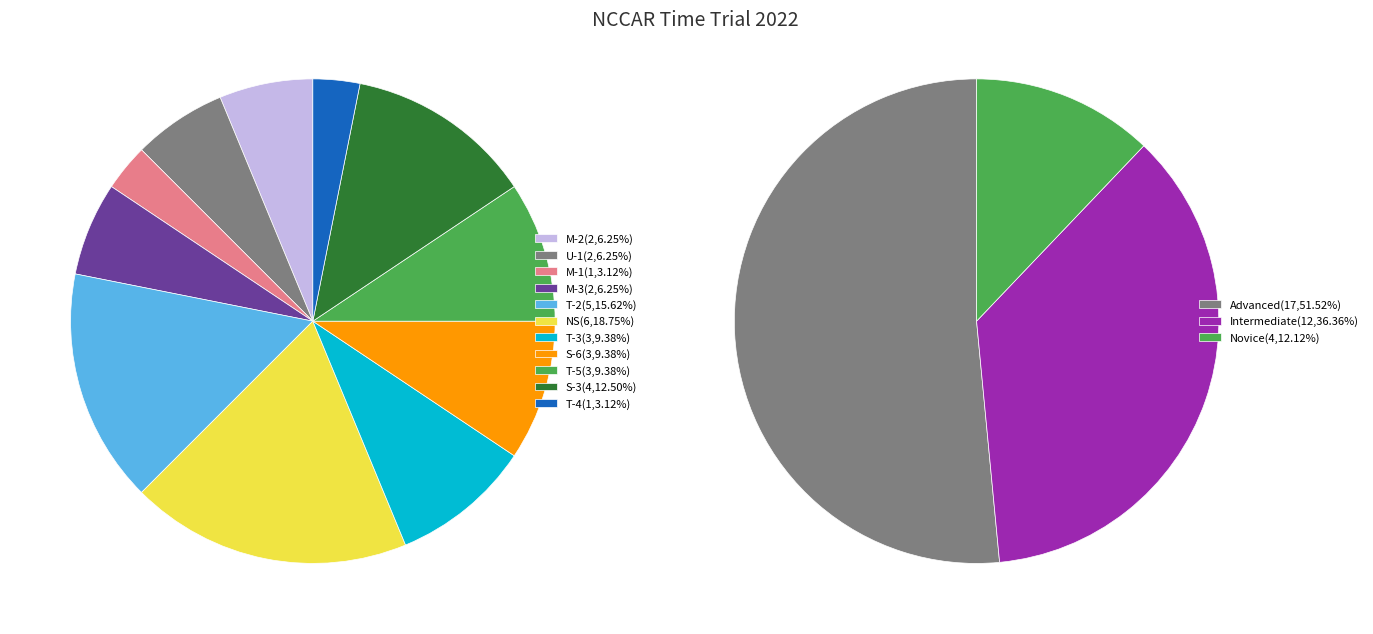

Rank the categories by value from lowest to highest.

M-1, T-4, M-2, U-1, M-3, T-3, S-6, T-5, S-3, T-2, NS